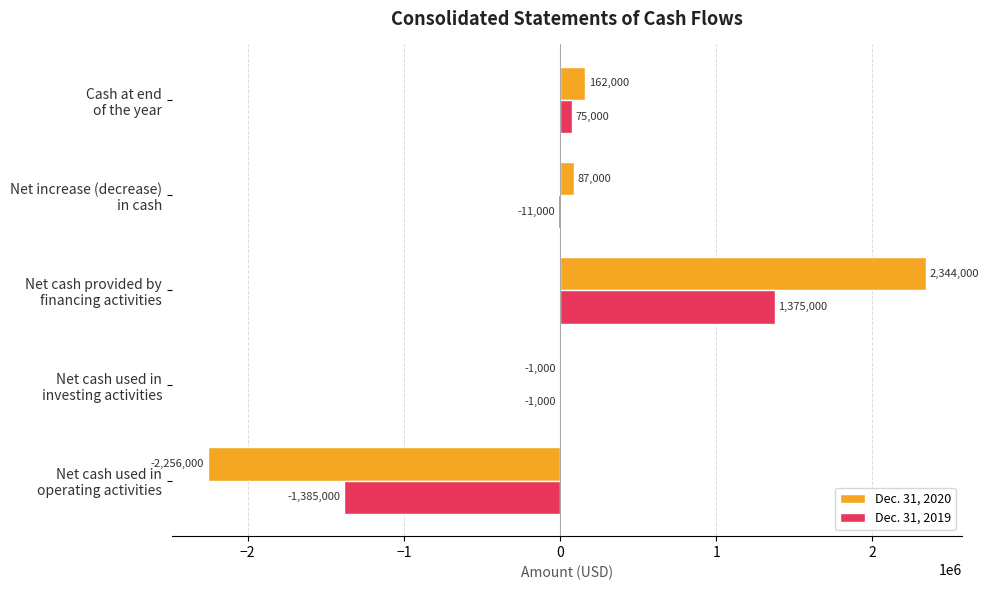

What is the sum of all Dec. 31, 2019 values?

53000